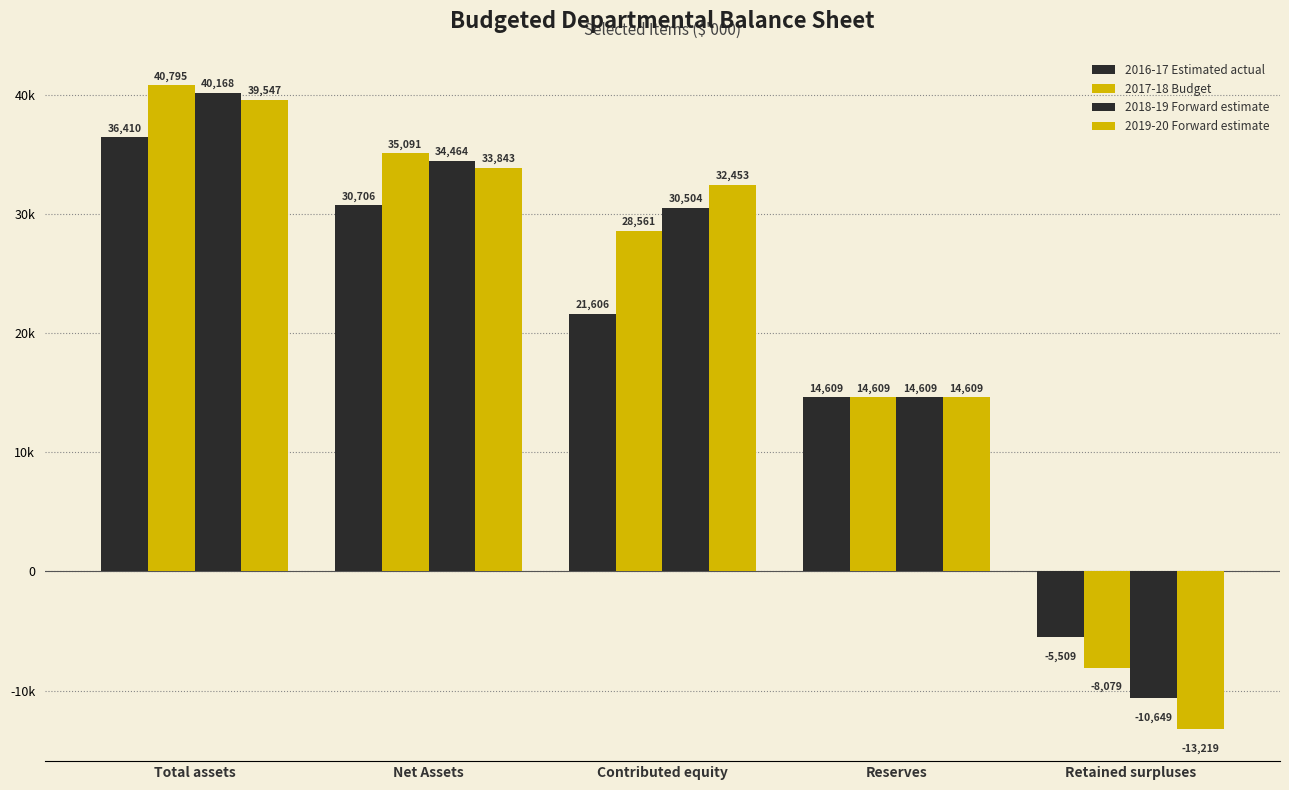

Does the chart contain any negative values?

Yes